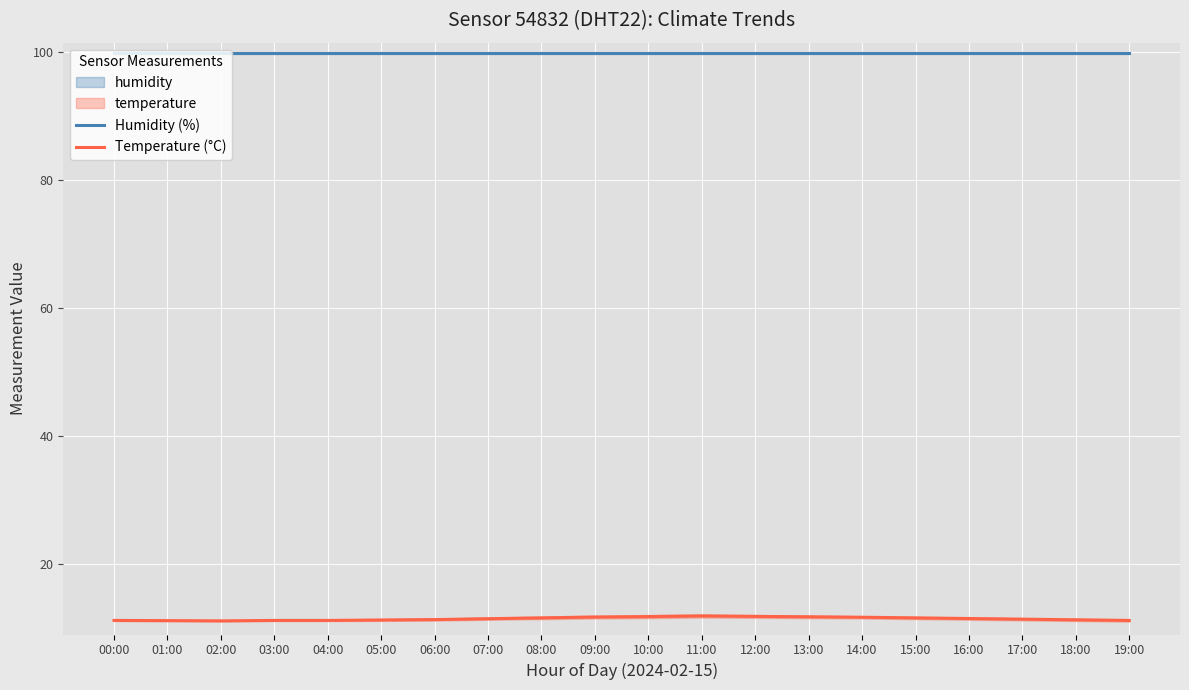

Rank the series by their average value, from lowest to highest.

Temperature (°C), Humidity (%)